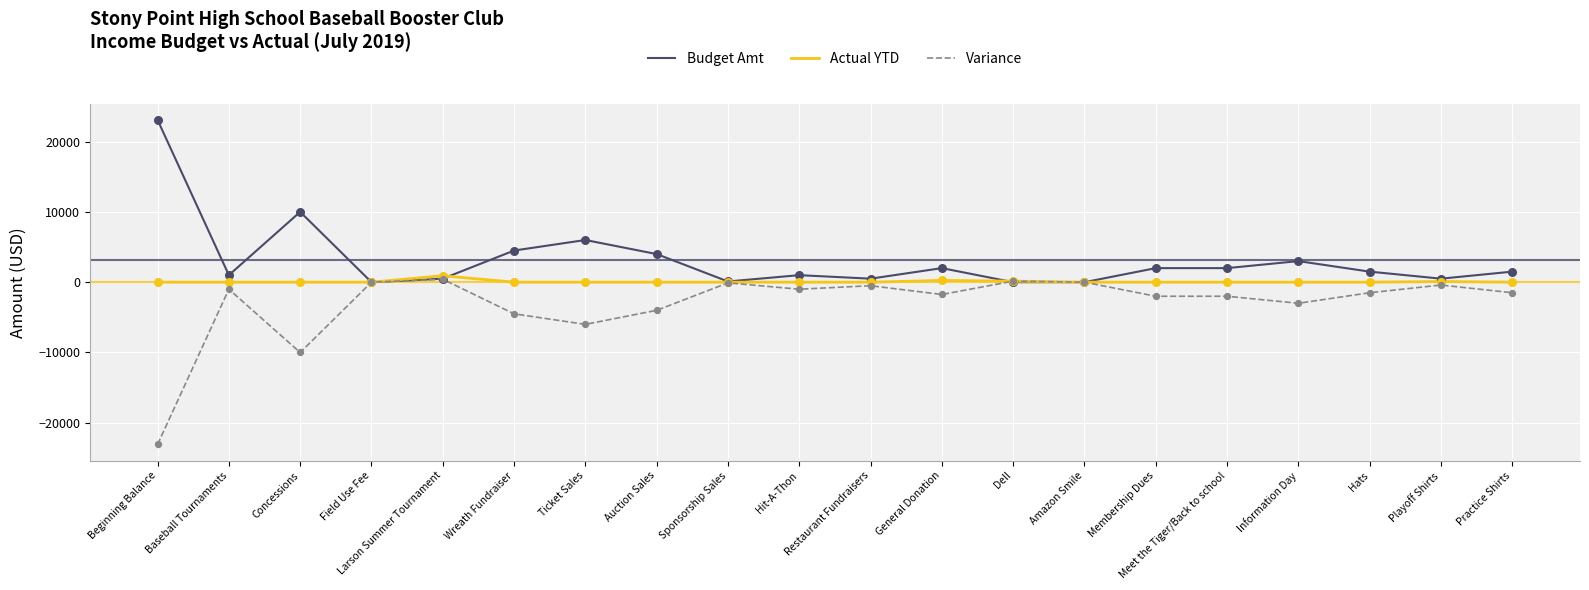

At which category is the sum across all series the highest?

Larson Summer Tournament